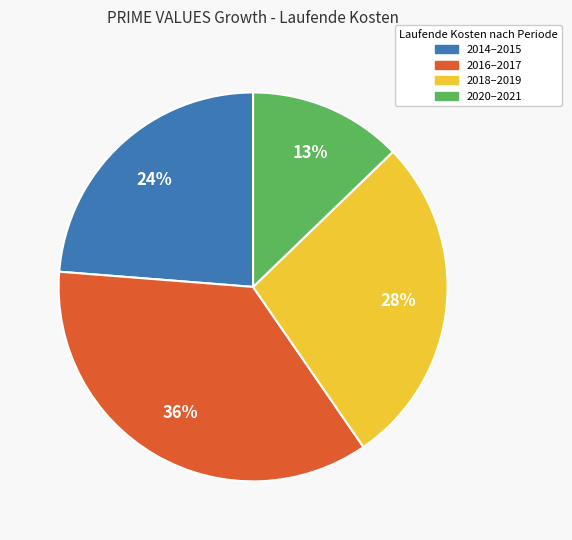

To the nearest percent, what percentage of the pie is 2020–2021?

13%